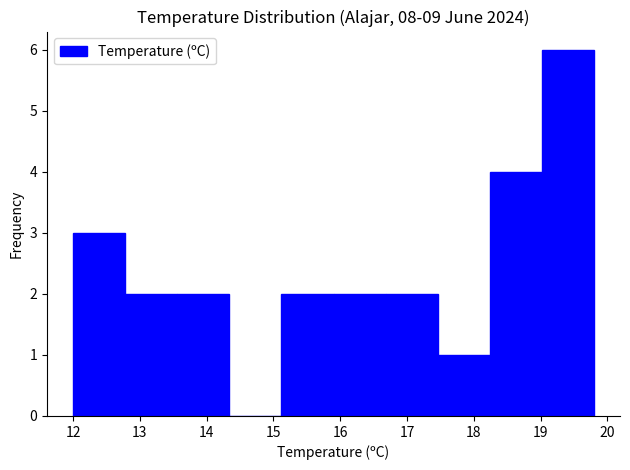

How tall is the bar that spans 12.78 to 13.56 on the x-axis? Neither the bar edges nor the heights are printed on the chart, so give them approximately, as read against the axes.

2